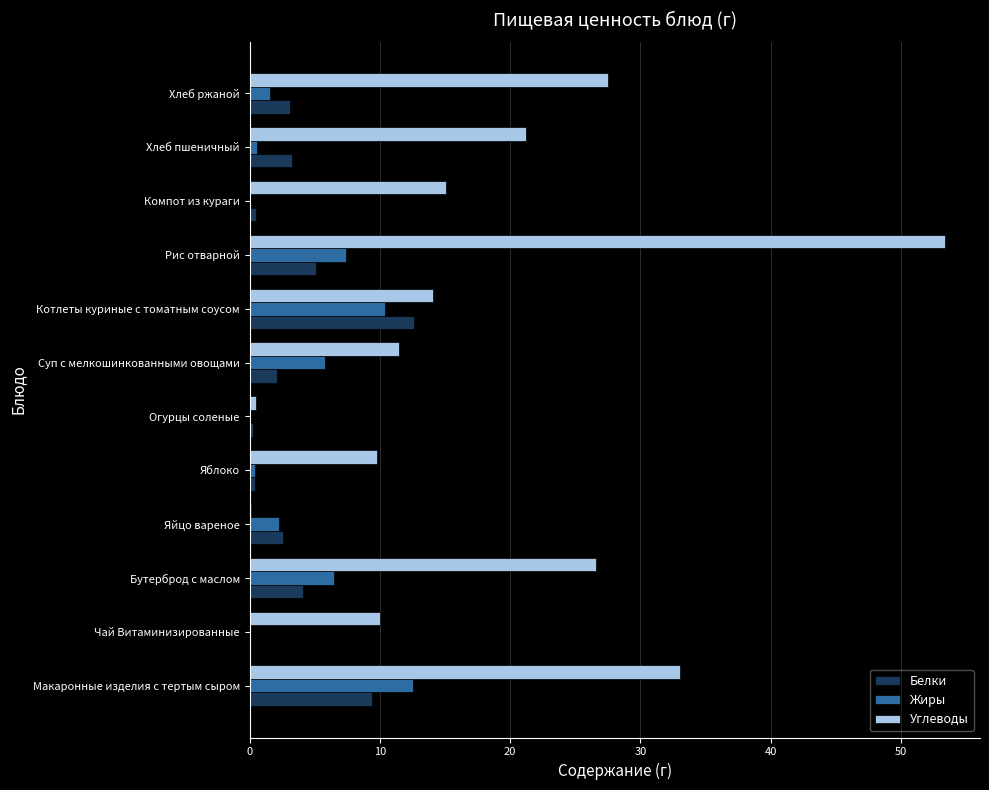

Is it true that Углеводы equals 53.4 at Рис отварной?

True